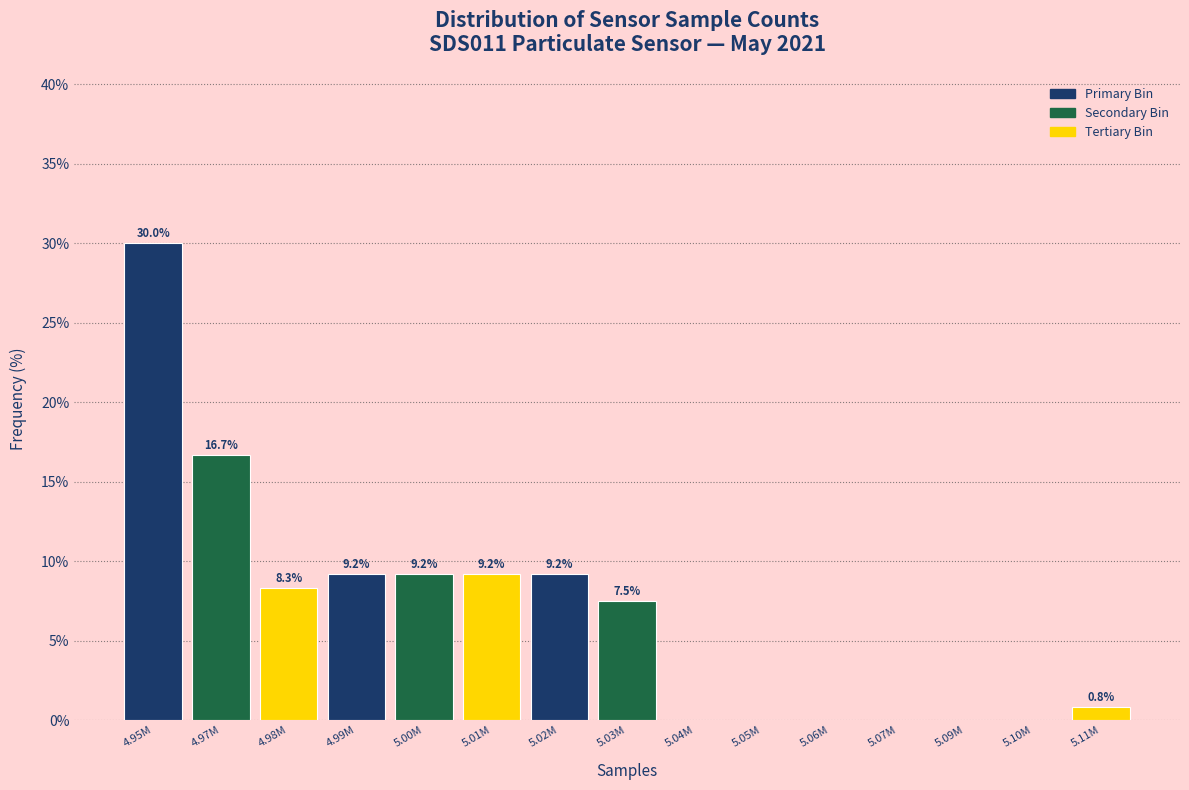

Reading left to right, transcribe all the data shown in this chart.

4.95M=30.0	4.97M=16.7	4.98M=8.3	4.99M=9.2	5.00M=9.2	5.01M=9.2	5.02M=9.2	5.03M=7.5	5.04M=0.0	5.05M=0.0	5.06M=0.0	5.07M=0.0	5.09M=0.0	5.10M=0.0	5.11M=0.8